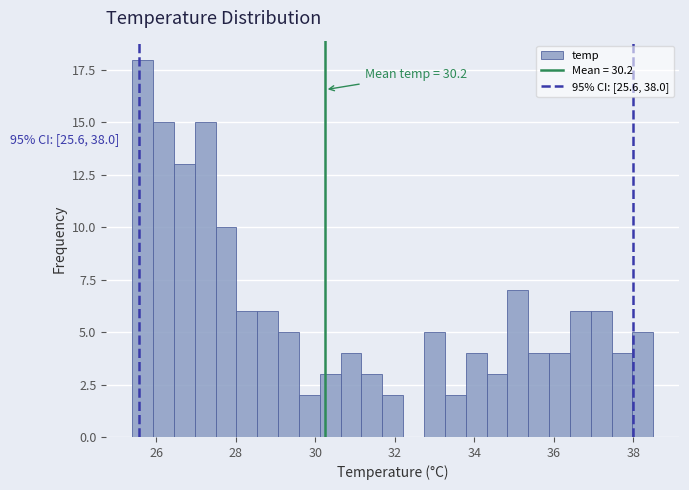

Around what value on the x-axis is the tallest bar? Give the approximate position of its centre, as read against the axis.

25.6